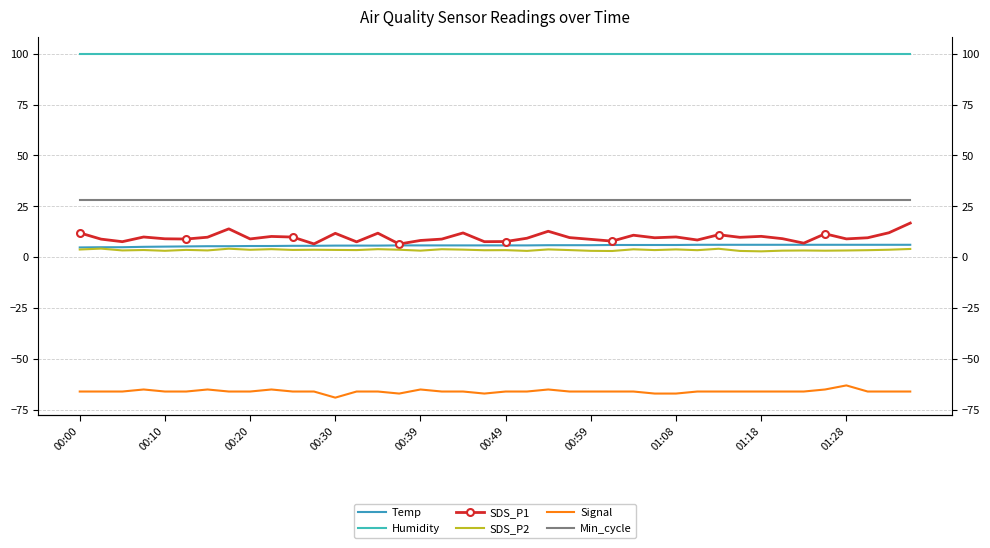

Which series has the widest spread of values?

SDS_P1